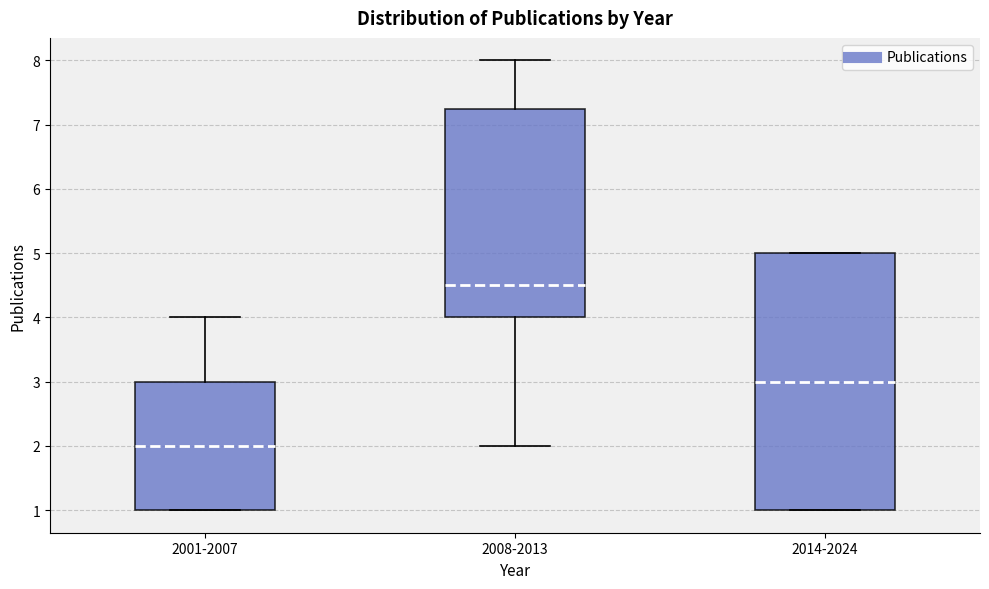

Reading left to right, transcribe this box plot: for each box, give where its median line is, the range the box spans, and where its two whiskers end, as read against the y-axis. The values are not printed on the chart, so give them approximately, as read against the axis.

2001-2007: median 2.0, box 1.0 to 3.0, whiskers 1.0 to 4.0
2008-2013: median 4.5, box 4.0 to 7.3, whiskers 2.0 to 8.0
2014-2024: median 3.0, box 1.0 to 5.0, whiskers 1.0 to 5.0